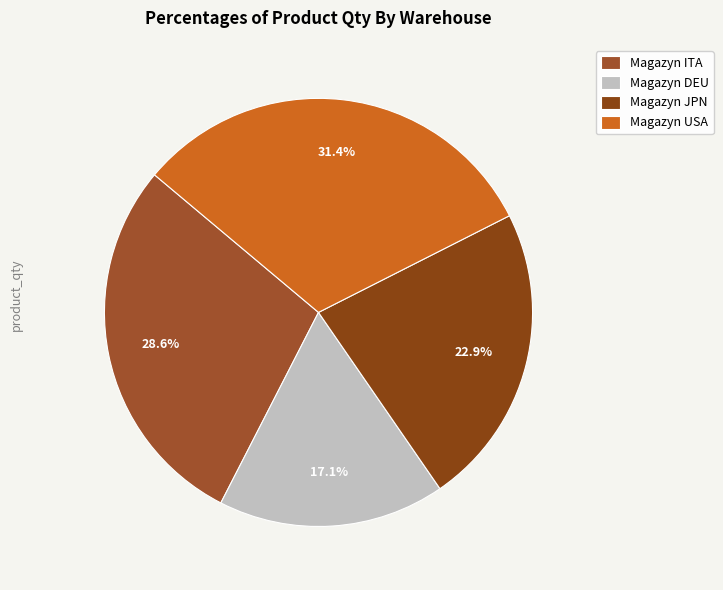

To the nearest percent, what is the difference between the largest and smallest slice percentages?

14%